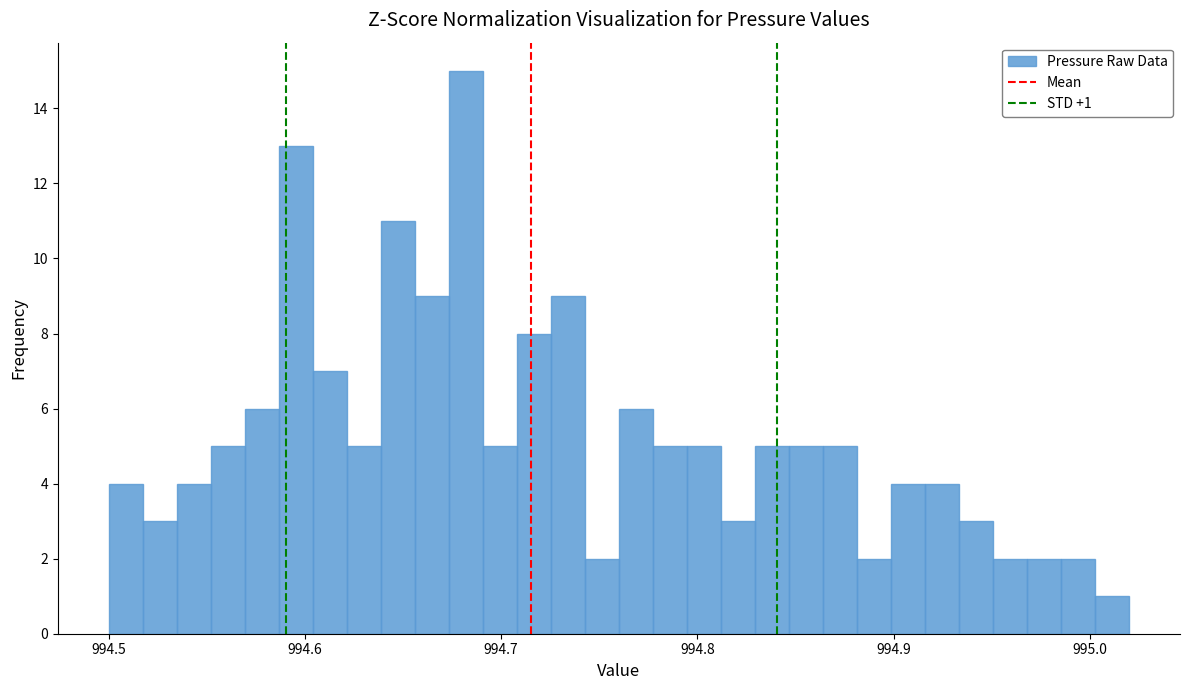

Read against the x-axis, roughly where is the centre of the tallest bar?

994.68